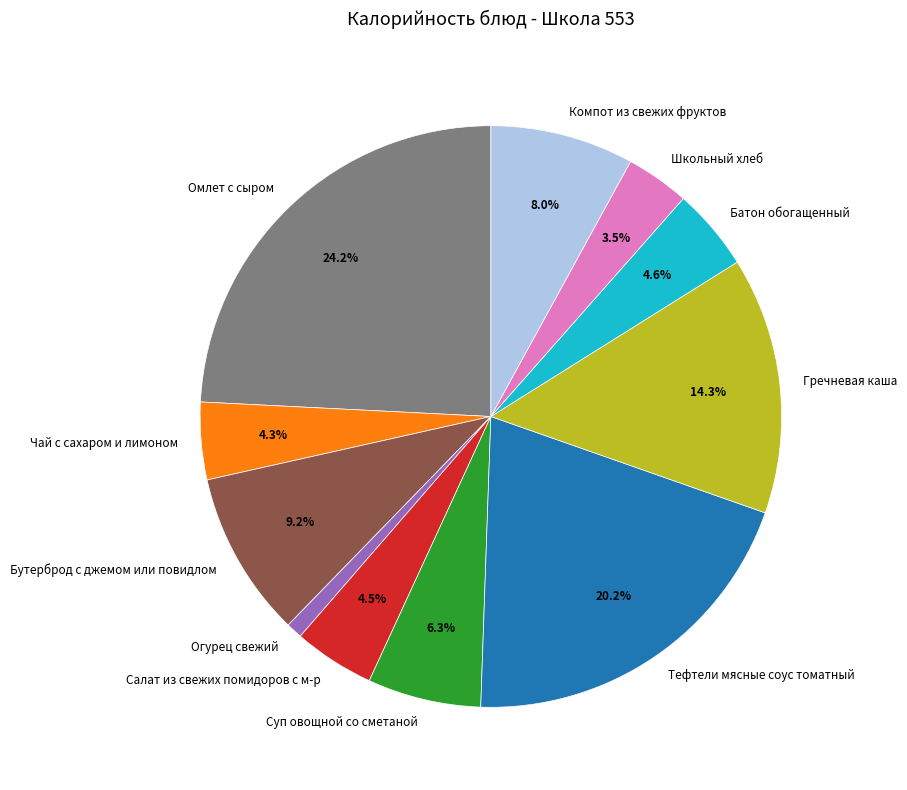

Between Гречневая каша and Омлет с сыром, which is larger?

Омлет с сыром